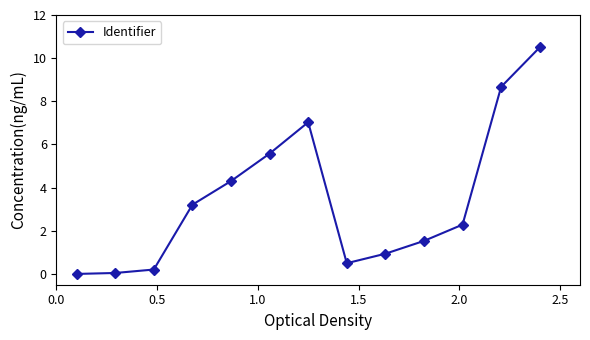

True or false: there are more than 2 points higher than both neighbors.

False